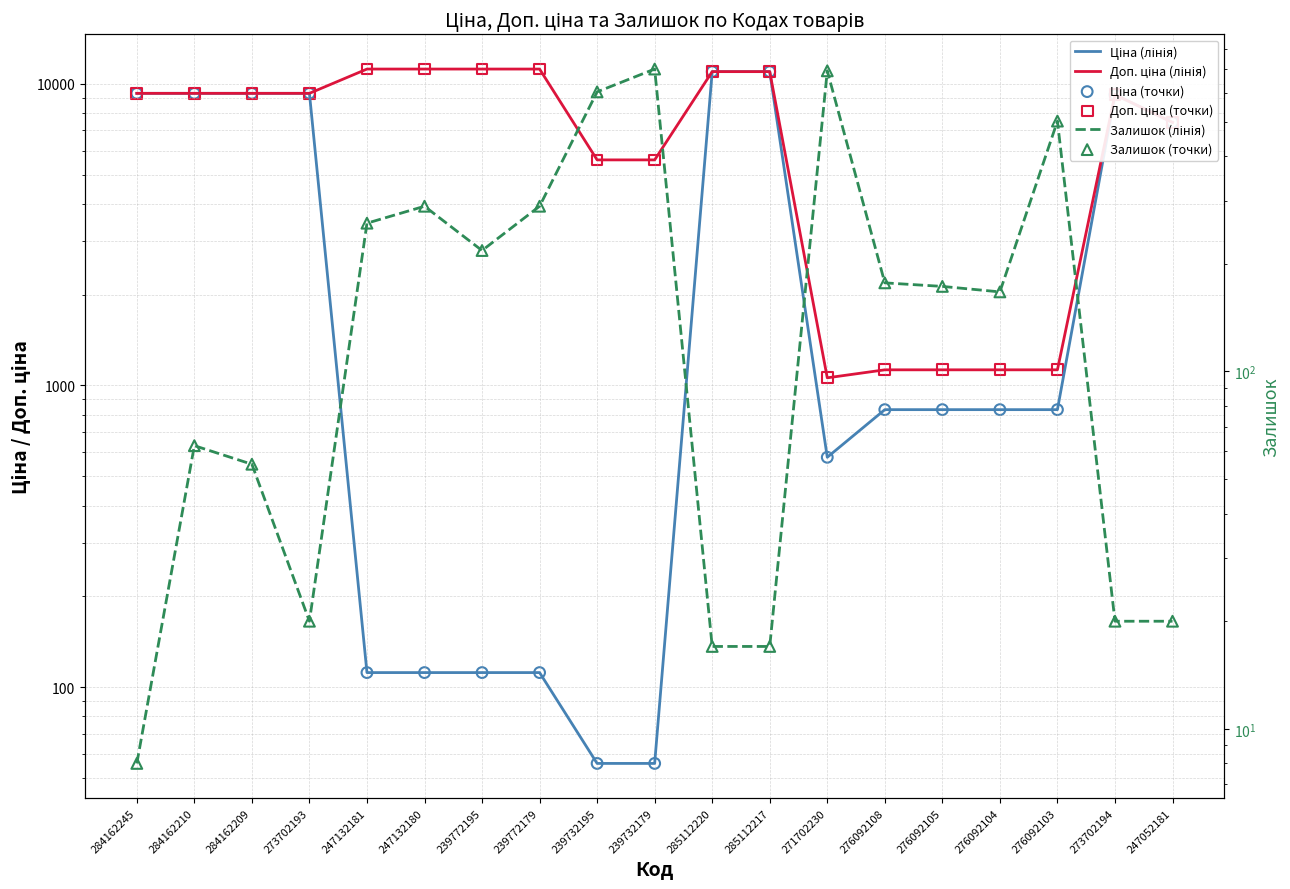

Which series contains the lowest Y value?

Залишок (лінія)